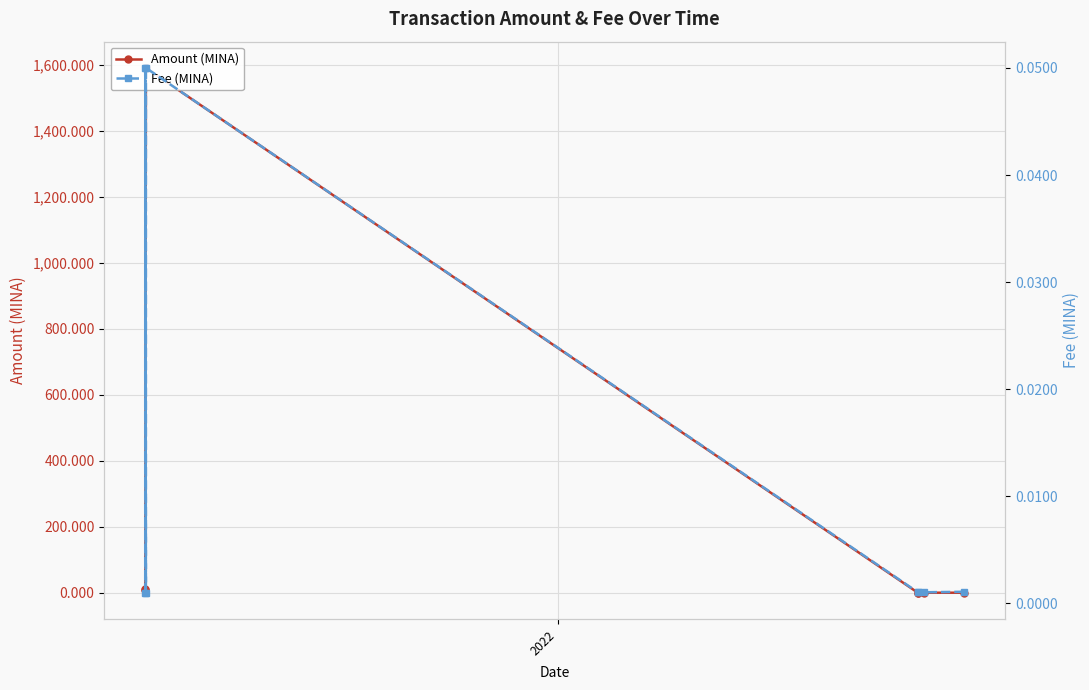

At how many categories does at least one series exceed 469?

2